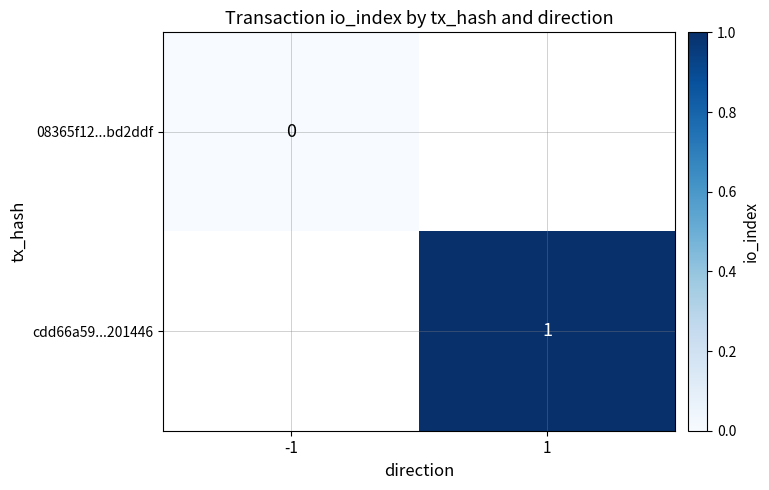

Is it true that cdd66a59...201446 equals 1 at 1?

True